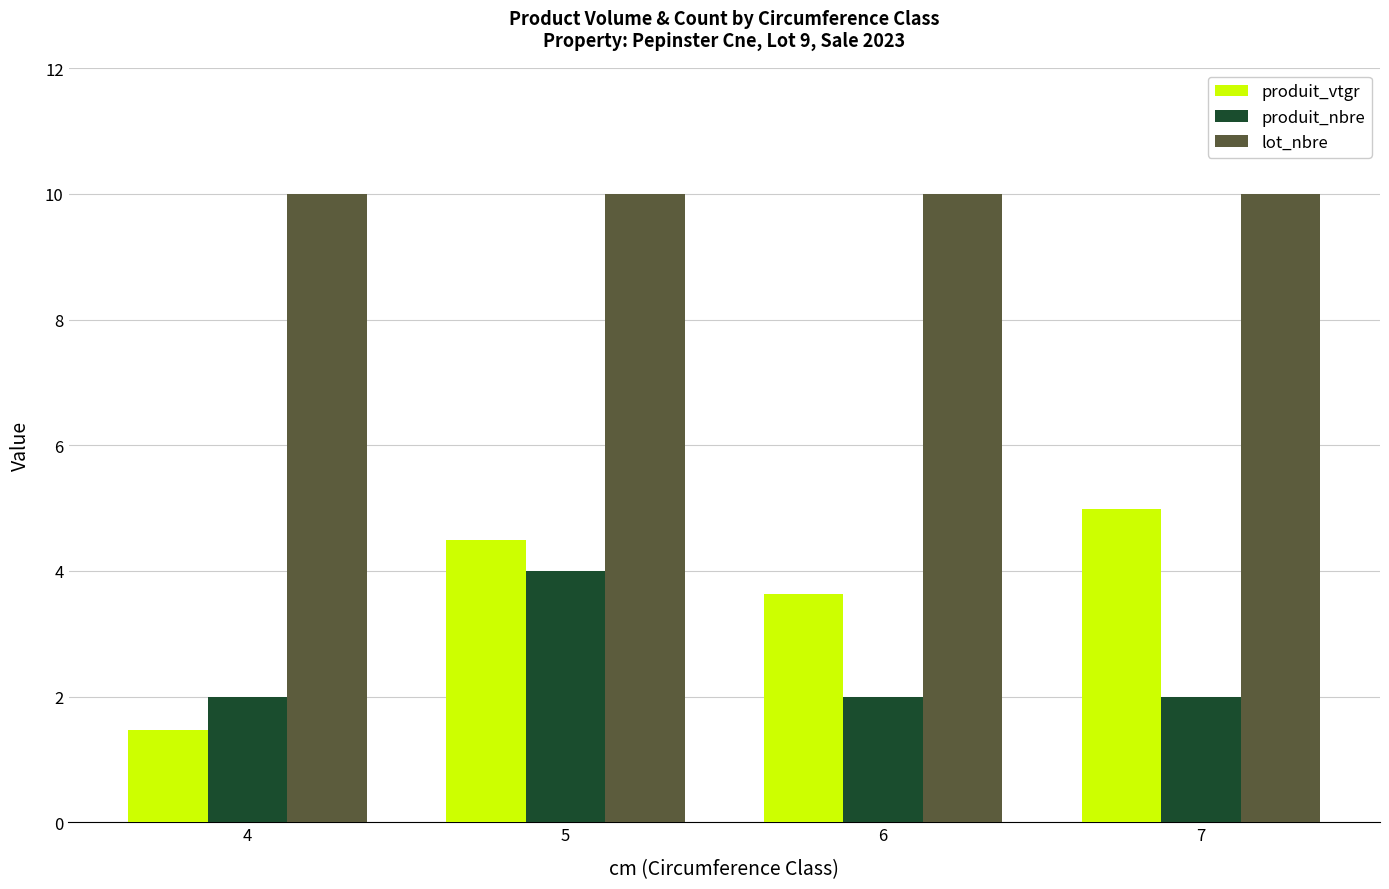

What is the difference between the produit_vtgr values at 6 and 5?

0.9